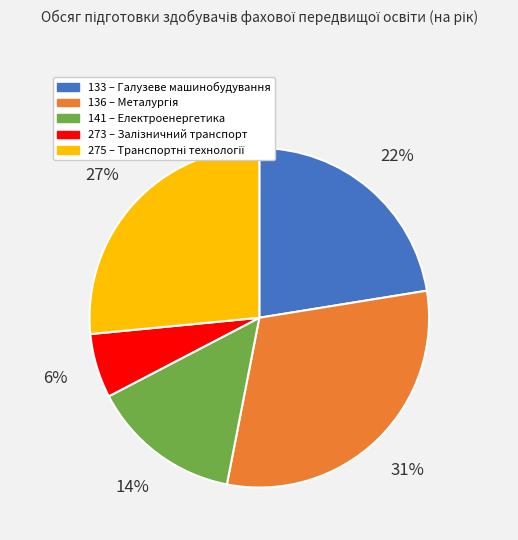

How many segments does this pie chart have?

5